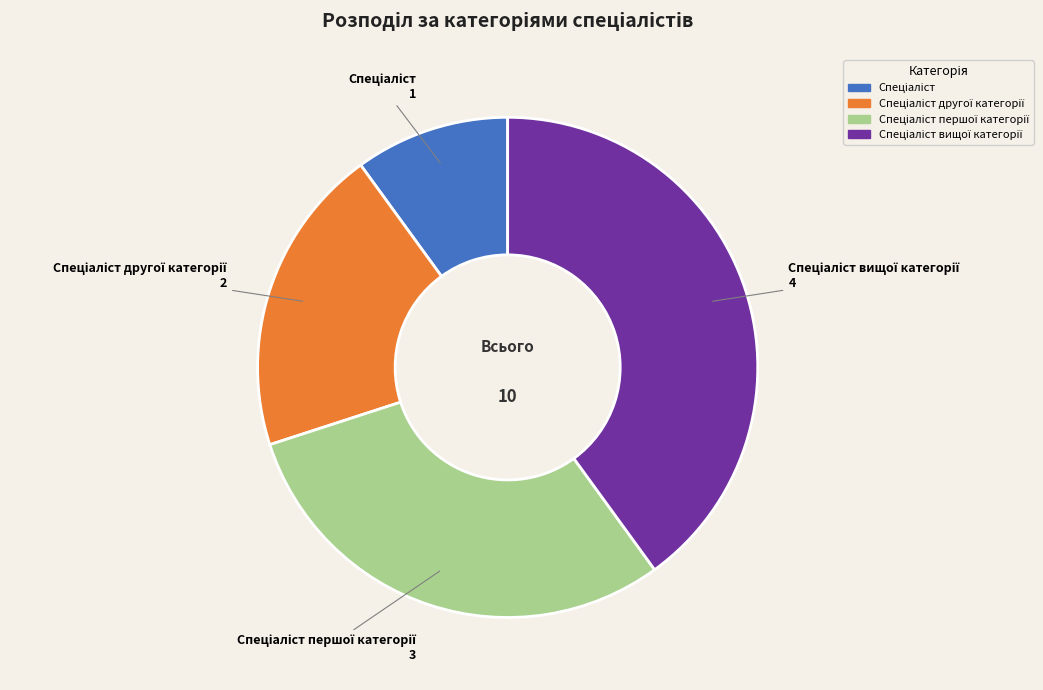

Is there a majority slice in this chart?

No